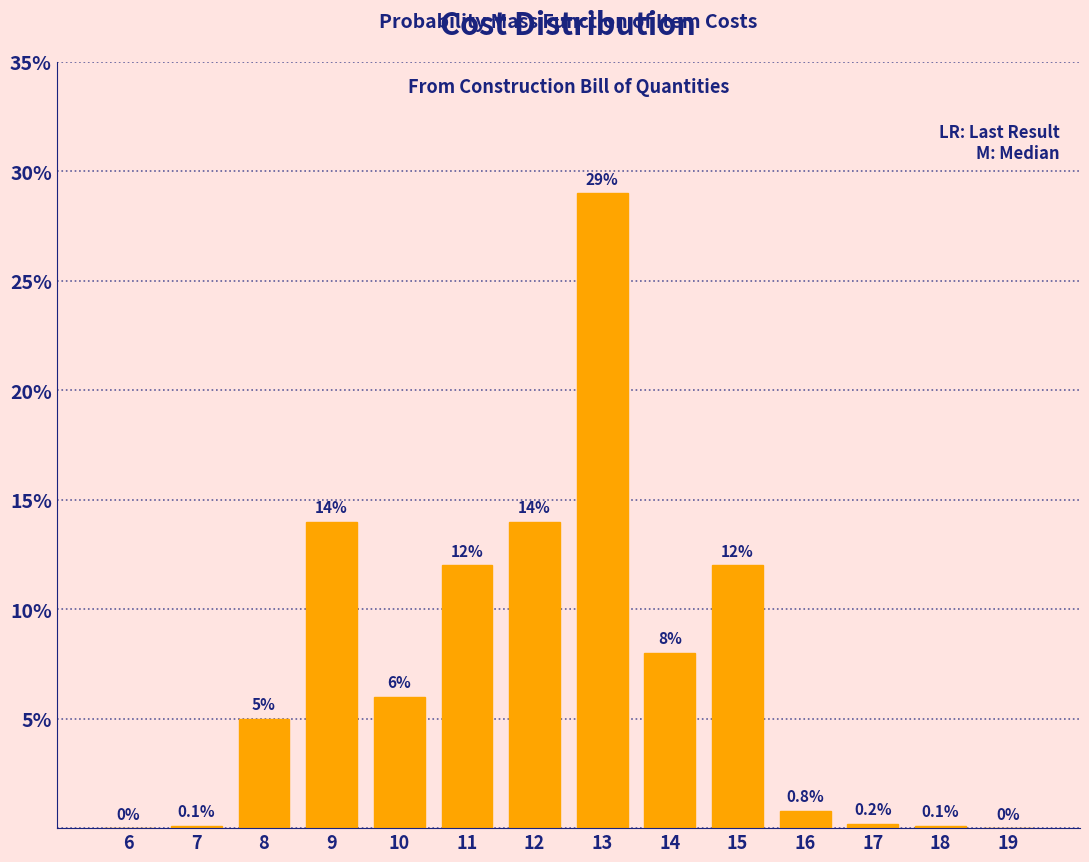

Reading left to right, what are all the values shown in this chart?

6=0.0	7=0.1	8=5.0	9=14.0	10=6.0	11=12.0	12=14.0	13=29.0	14=8.0	15=12.0	16=0.8	17=0.2	18=0.1	19=0.0